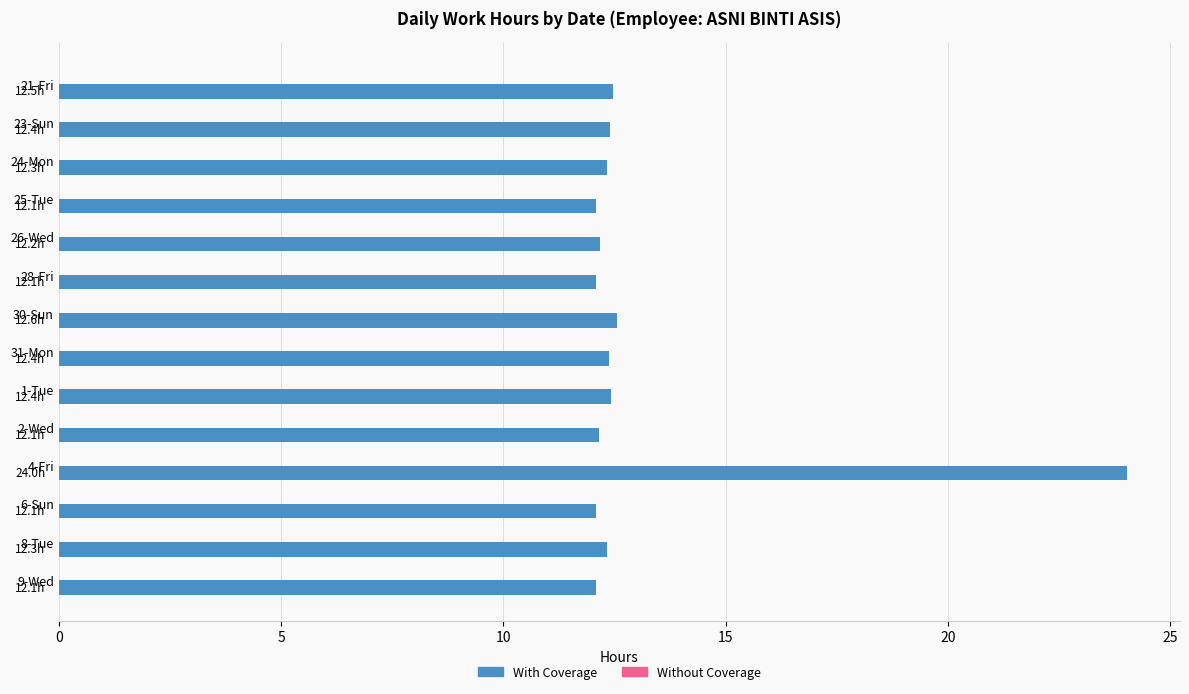

What is the sum of the values at 2-Wed and 21-Fri?

24.6